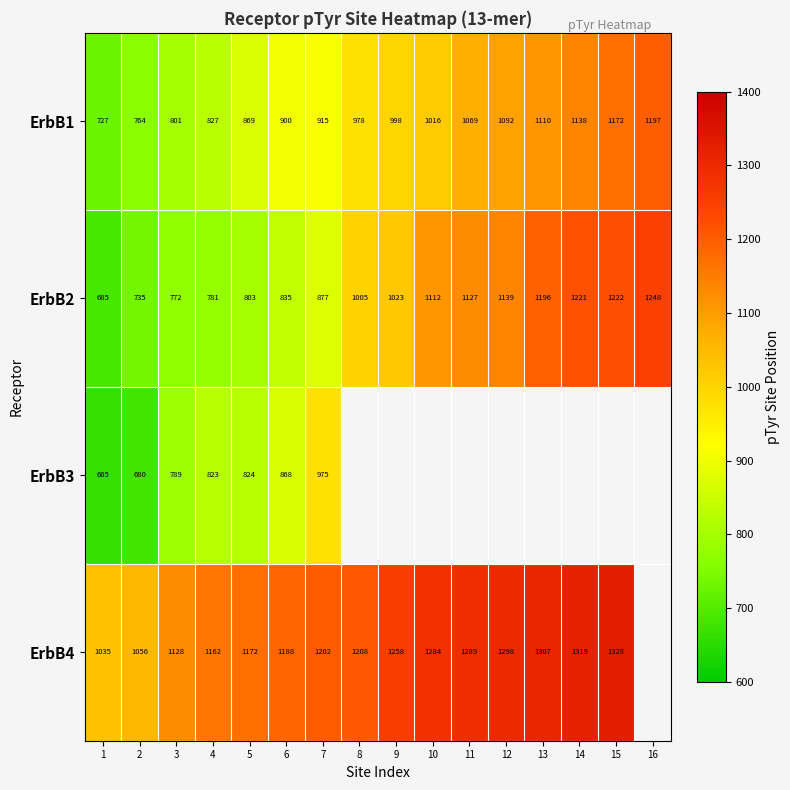

The value of ErbB4 at 6 is 1188. True or false?

True